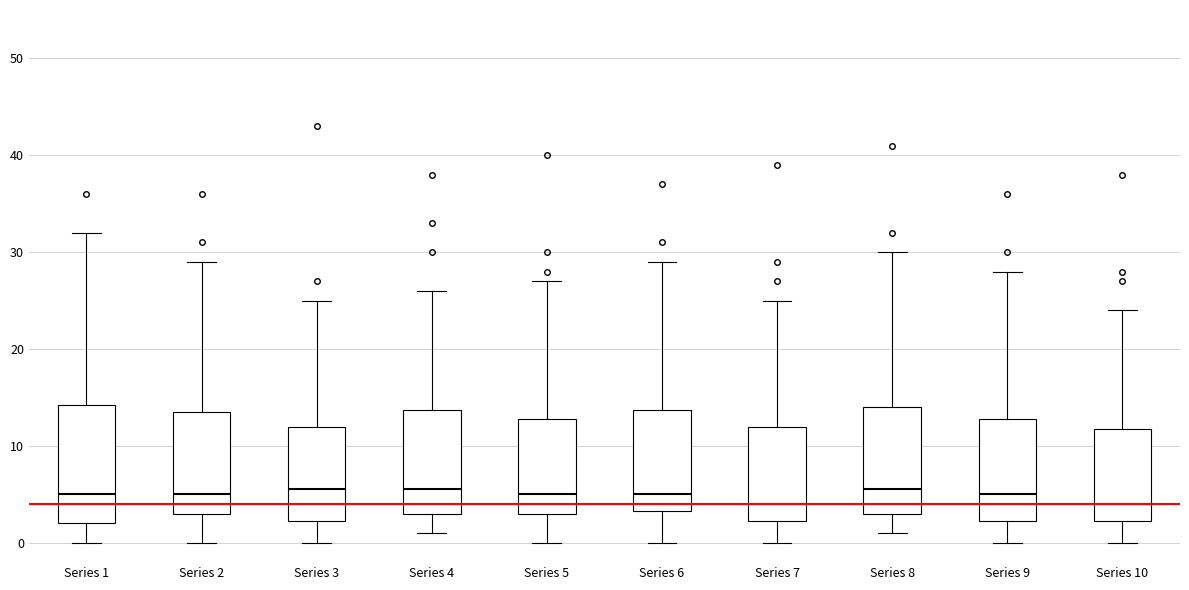

Reading left to right, transcribe this box plot: for each box, give where its median line is, the range the box spans, and where its two whiskers end, as read against the y-axis. The values are not printed on the chart, so give them approximately, as read against the axis.

Series 1: median 5, box 2 to 14, whiskers 0 to 32
Series 2: median 5, box 3 to 14, whiskers 0 to 29
Series 3: median 6, box 2 to 12, whiskers 0 to 25
Series 4: median 6, box 3 to 14, whiskers 1 to 26
Series 5: median 5, box 3 to 13, whiskers 0 to 27
Series 6: median 5, box 3 to 14, whiskers 0 to 29
Series 7: median 4, box 2 to 12, whiskers 0 to 25
Series 8: median 6, box 3 to 14, whiskers 1 to 30
Series 9: median 5, box 2 to 13, whiskers 0 to 28
Series 10: median 4, box 2 to 12, whiskers 0 to 24